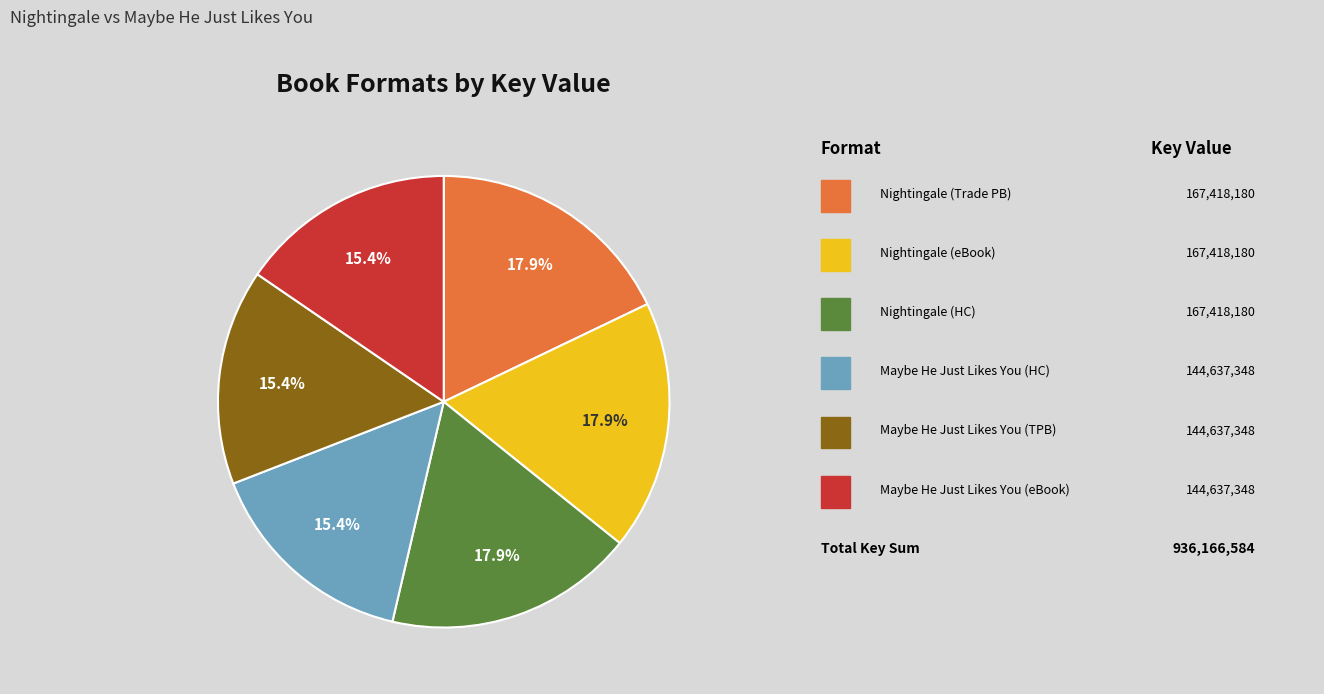

Does any single category account for the majority?

No